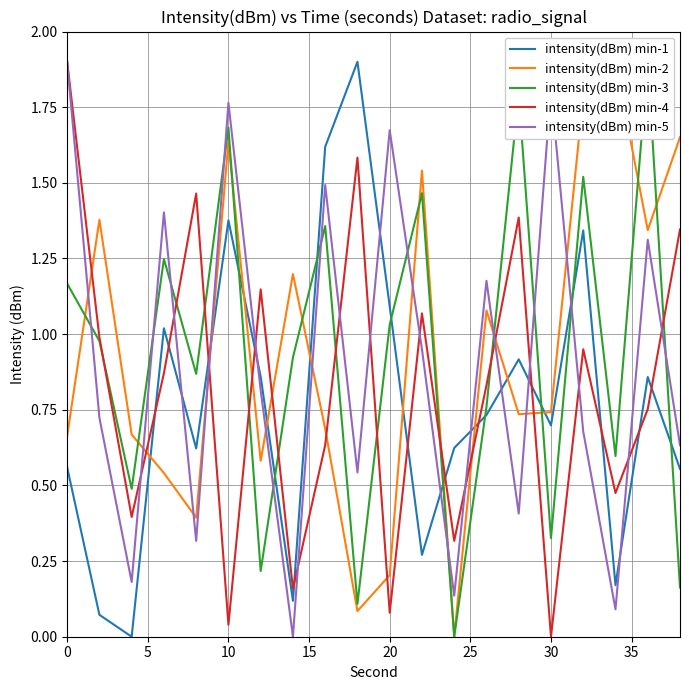

What are all the series names shown in the legend?

intensity(dBm) min-1, intensity(dBm) min-2, intensity(dBm) min-3, intensity(dBm) min-4, intensity(dBm) min-5